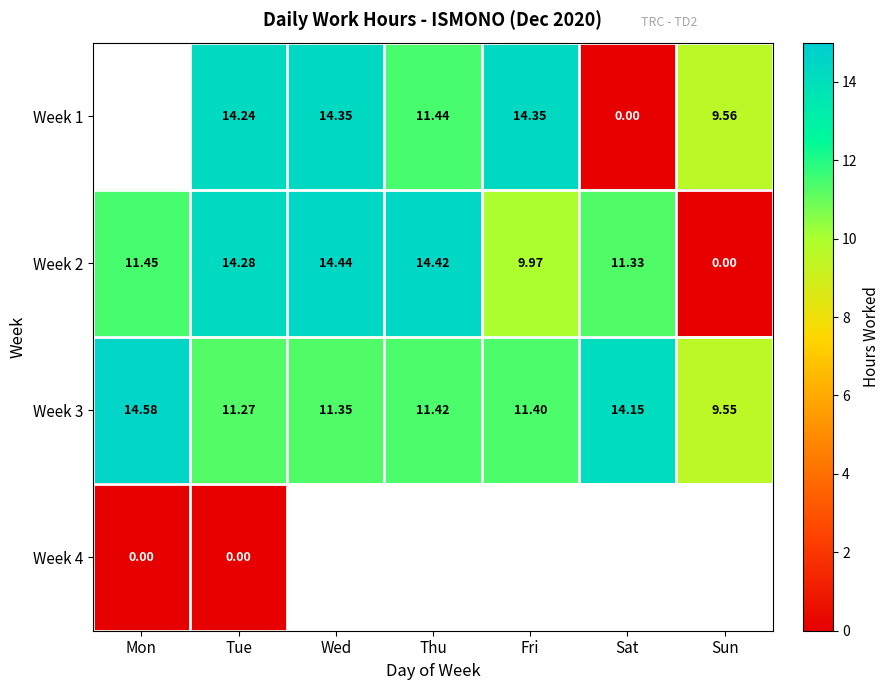

List the labels in order of Week 3 value, largest first.

Mon, Sat, Thu, Fri, Wed, Tue, Sun